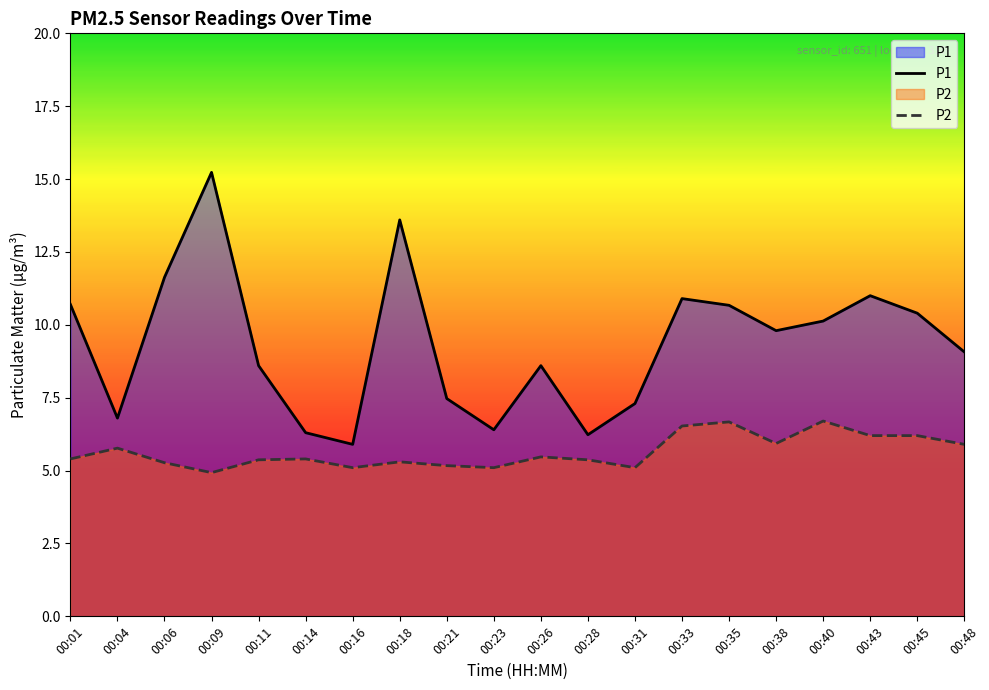

What is the minimum value shown in the chart?

4.9